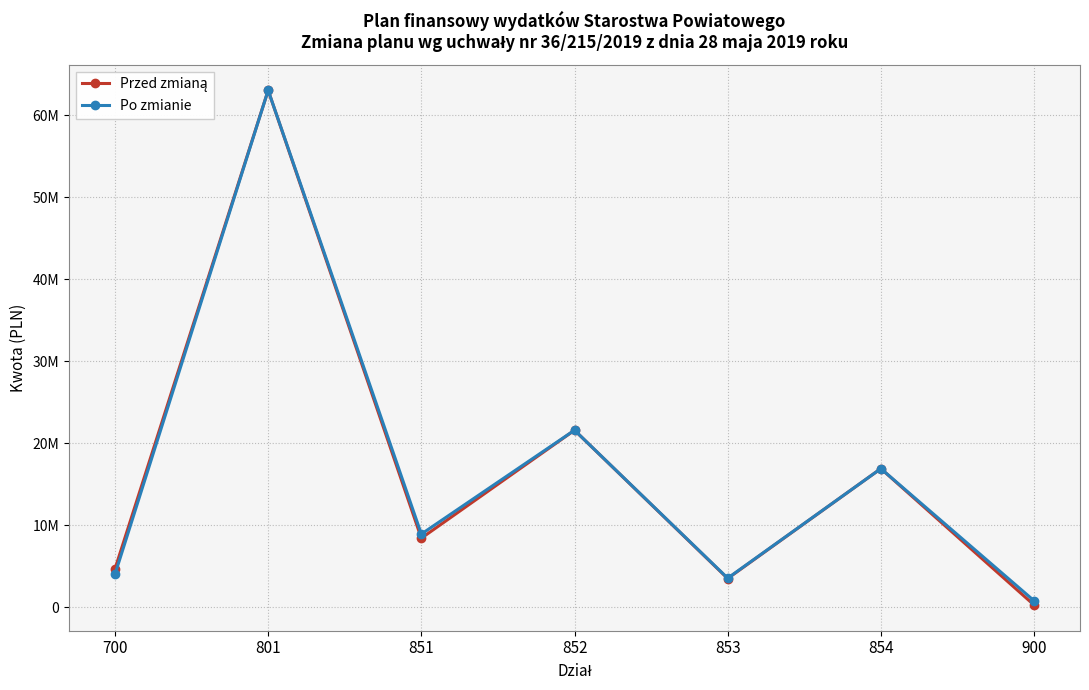

The value of Przed zmianą at 851 is 12798480.5. True or false?

False